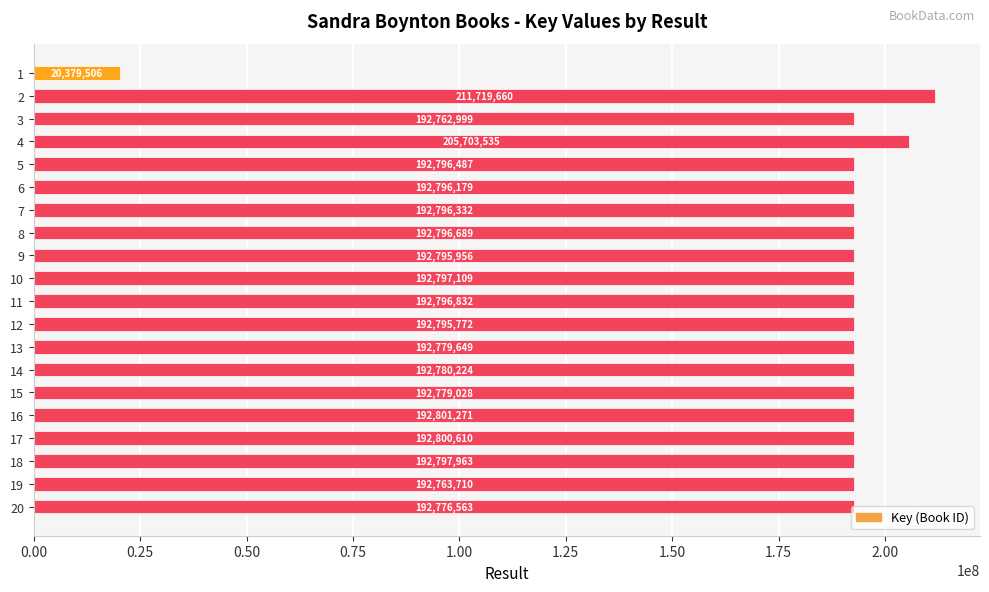

What is the difference between the second highest and second lowest values?

12940536